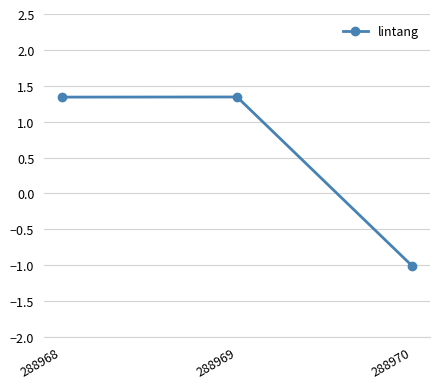

Reading right to left, list all the values displayed in this chart.

-1.0	1.3	1.3